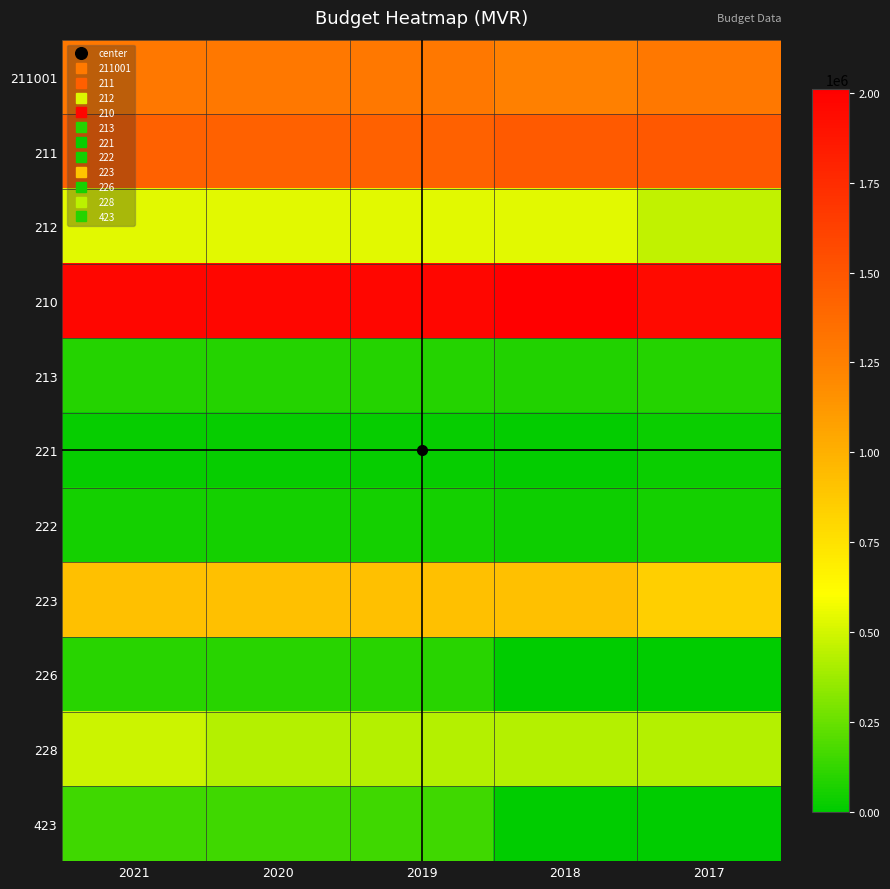

What is the total value across all series at 2017?

6624777